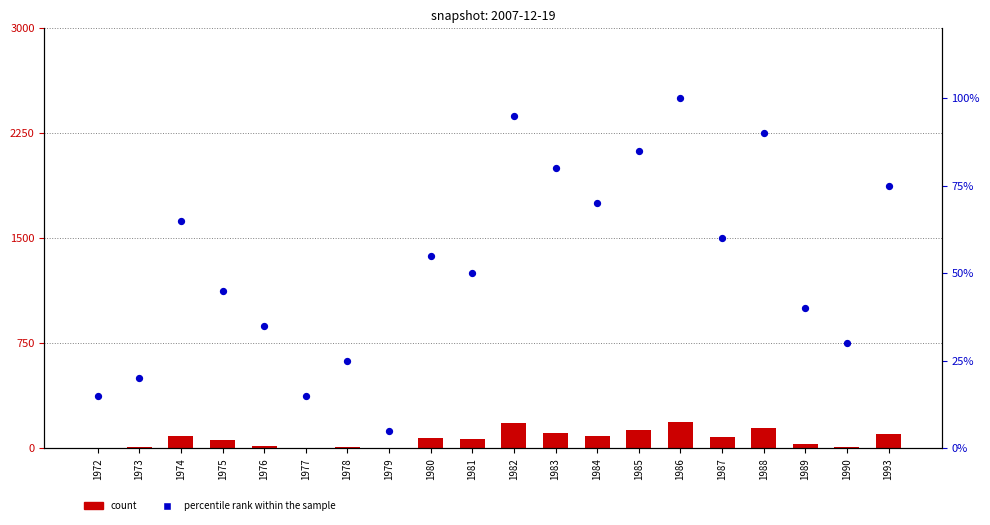

Which series has the largest total across all categories?

count